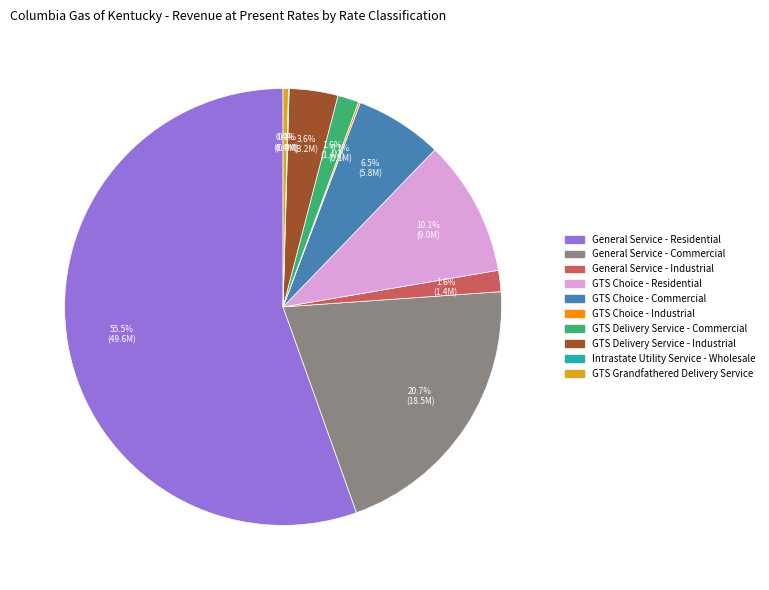

Is General Service - Residential the majority of the pie?

Yes